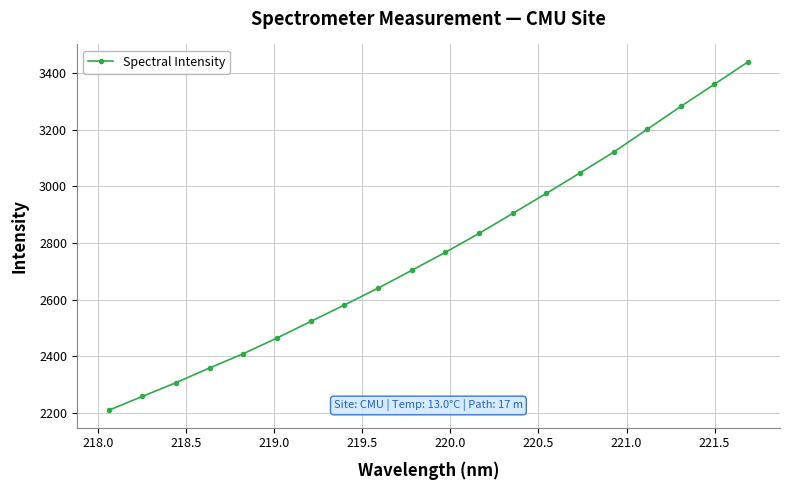

What is the average value?

2769.4